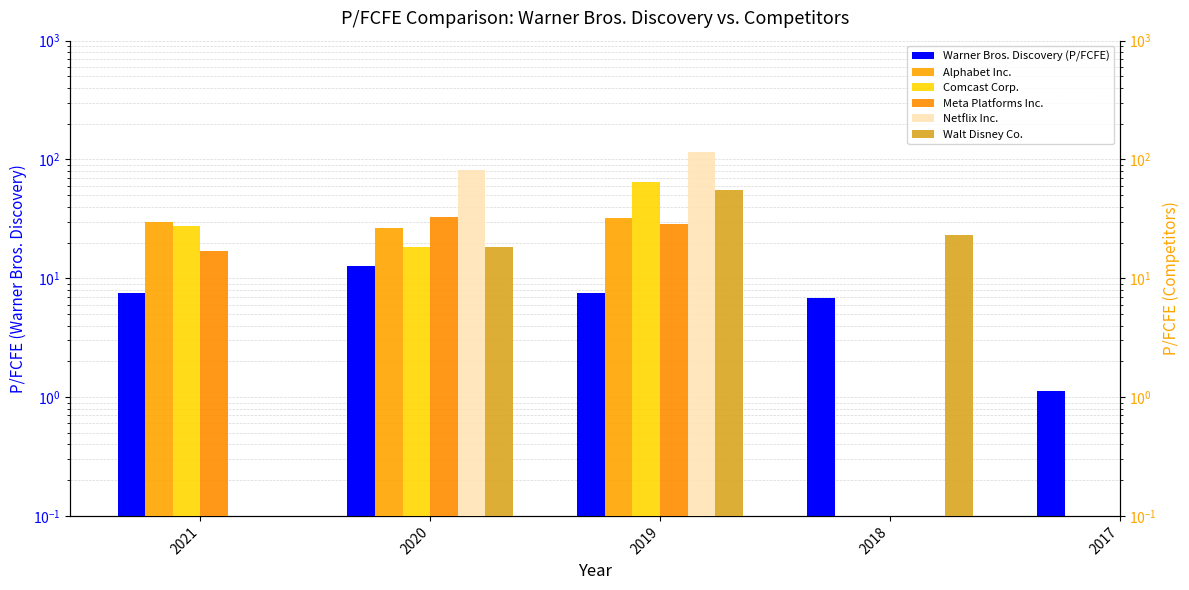

The value of Warner Bros. Discovery (P/FCFE) at 2020 is 12.7. True or false?

True